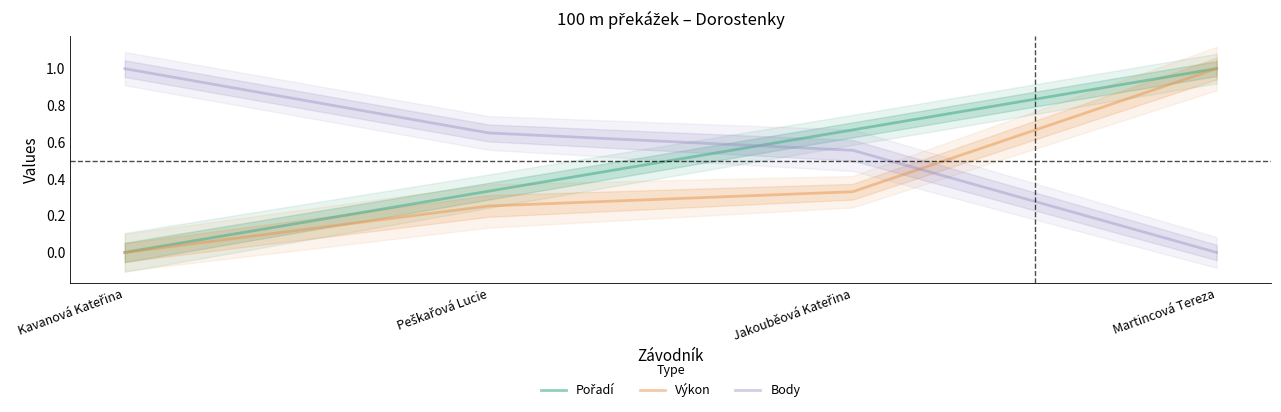

At which category is the sum across all series the highest?

Martincová Tereza